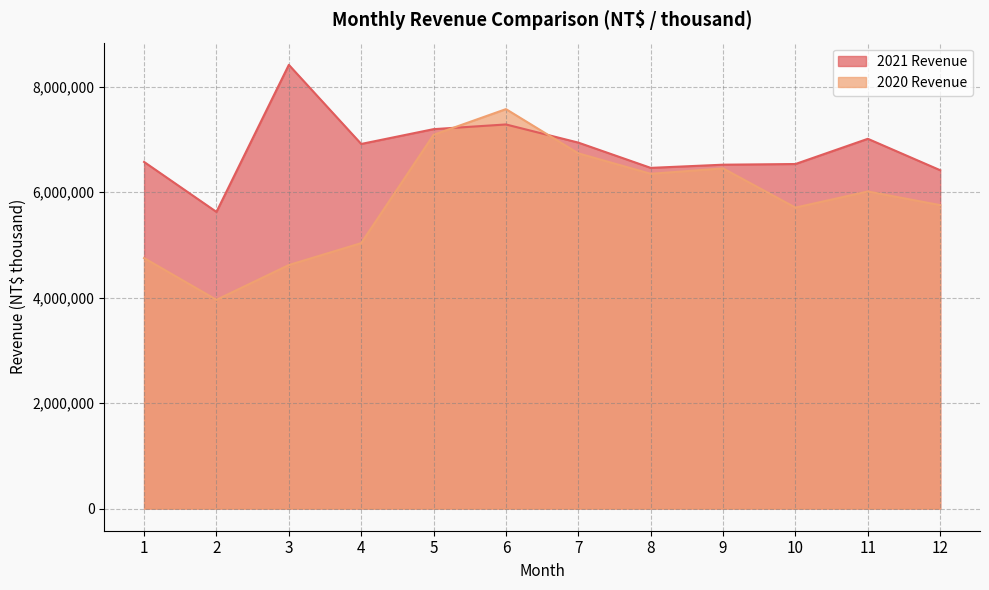

Between 7 and 12, which series saw the biggest shift?

2020 Revenue